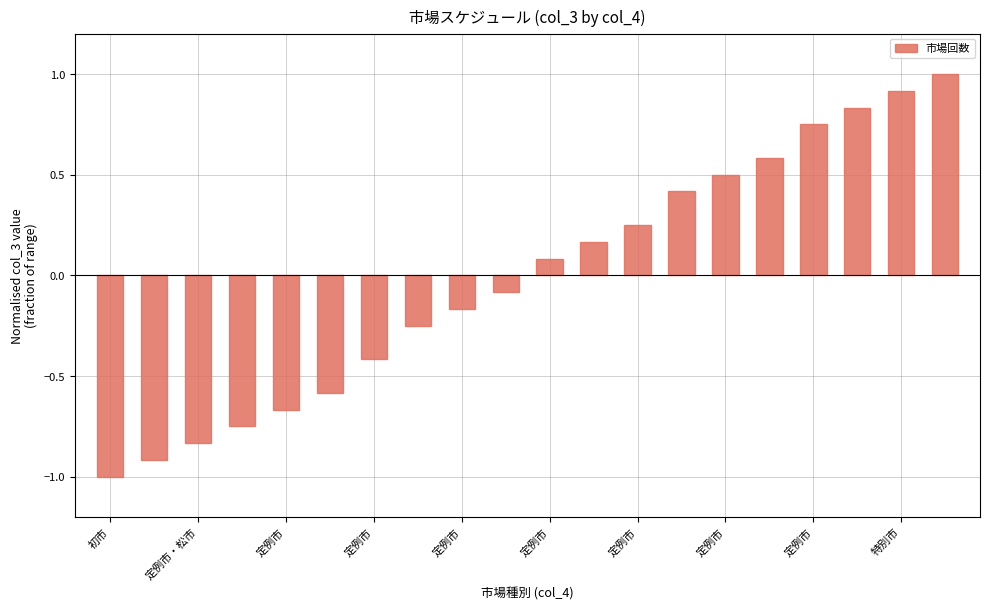

What is the difference between the maximum and minimum values?

2.0